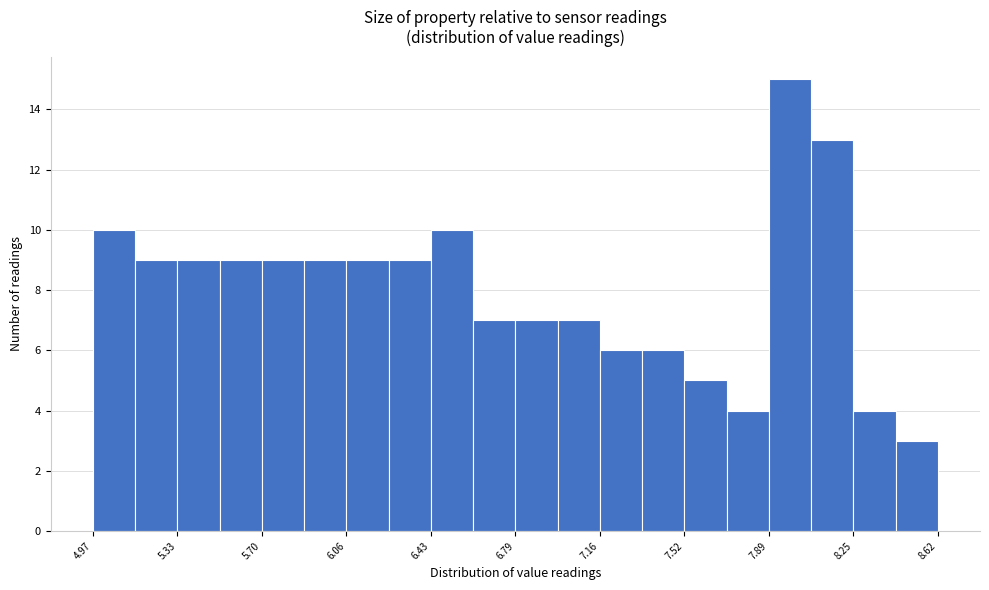

Read against the x-axis, roughly where is the centre of the tallest bar?

8.00